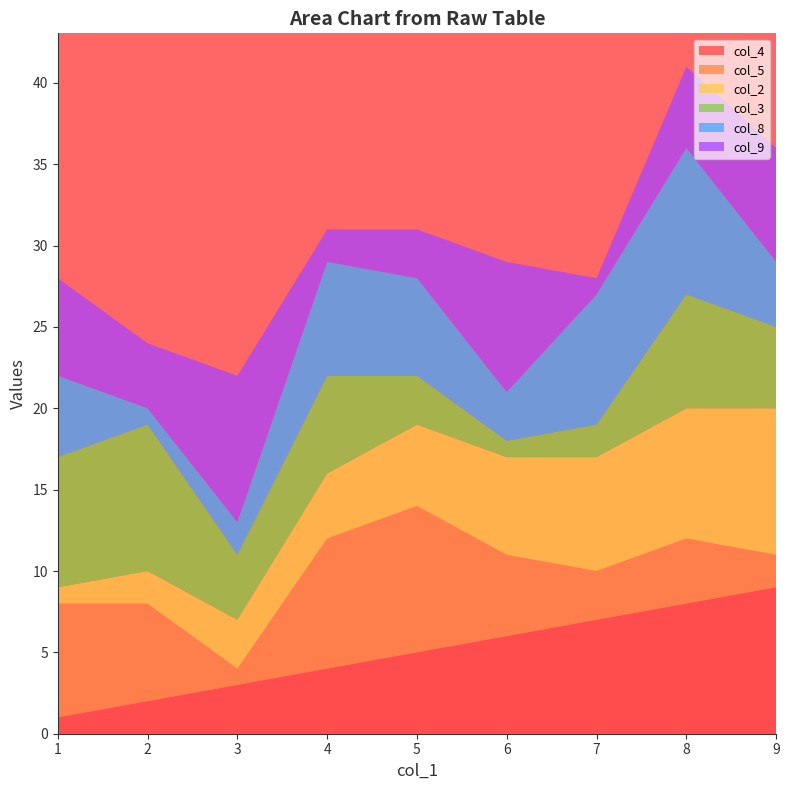

Reading right to left, transcribe all the data shown in this chart.

col_4: 5=5	8=8	2=2	3=3	9=9	6=6	4=4	7=7	1=1
col_5: 5=9	8=4	2=6	3=1	9=2	6=5	4=8	7=3	1=7
col_2: 5=5	8=8	2=2	3=3	9=9	6=6	4=4	7=7	1=1
col_3: 5=3	8=7	2=9	3=4	9=5	6=1	4=6	7=2	1=8
col_8: 5=6	8=9	2=1	3=2	9=4	6=3	4=7	7=8	1=5
col_9: 5=3	8=5	2=4	3=9	9=7	6=8	4=2	7=1	1=6